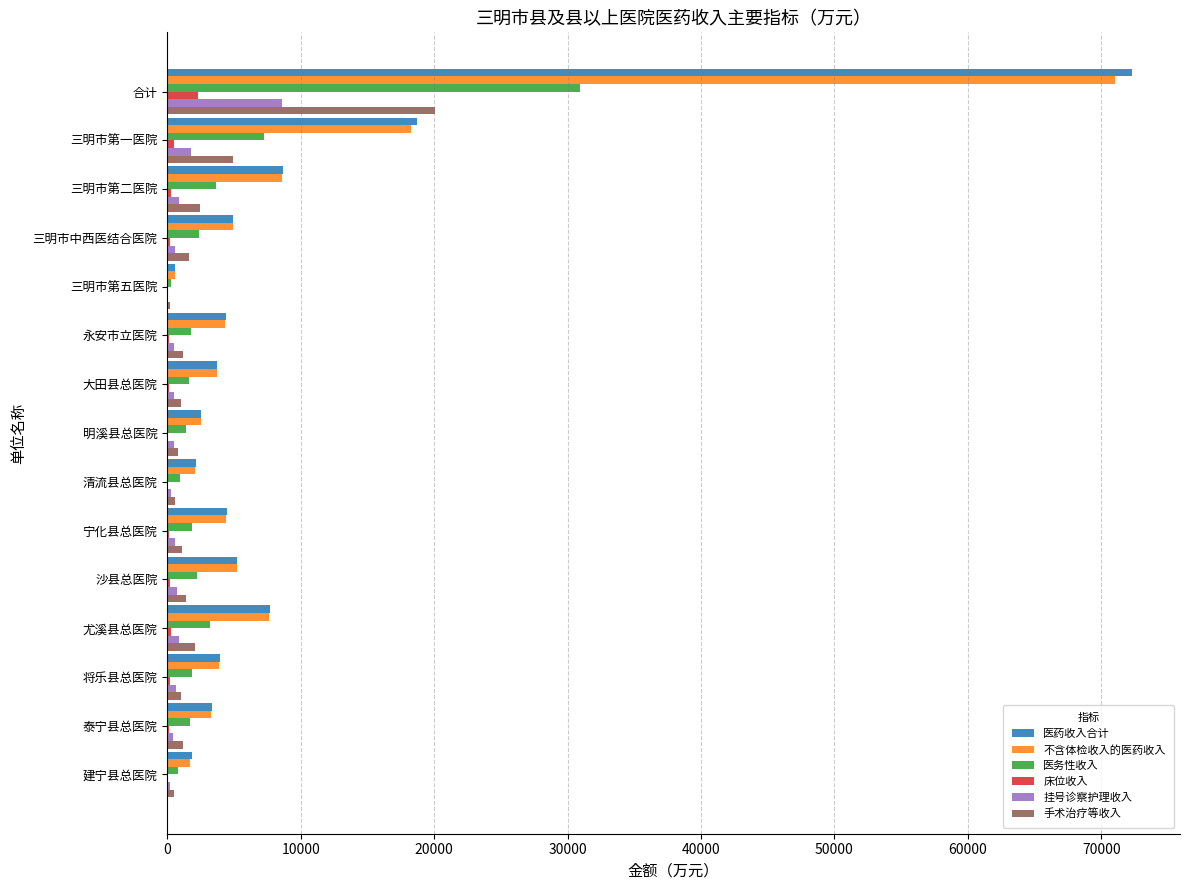

Is it true that 挂号诊察护理收入 equals 13248.3 at 合计?

False